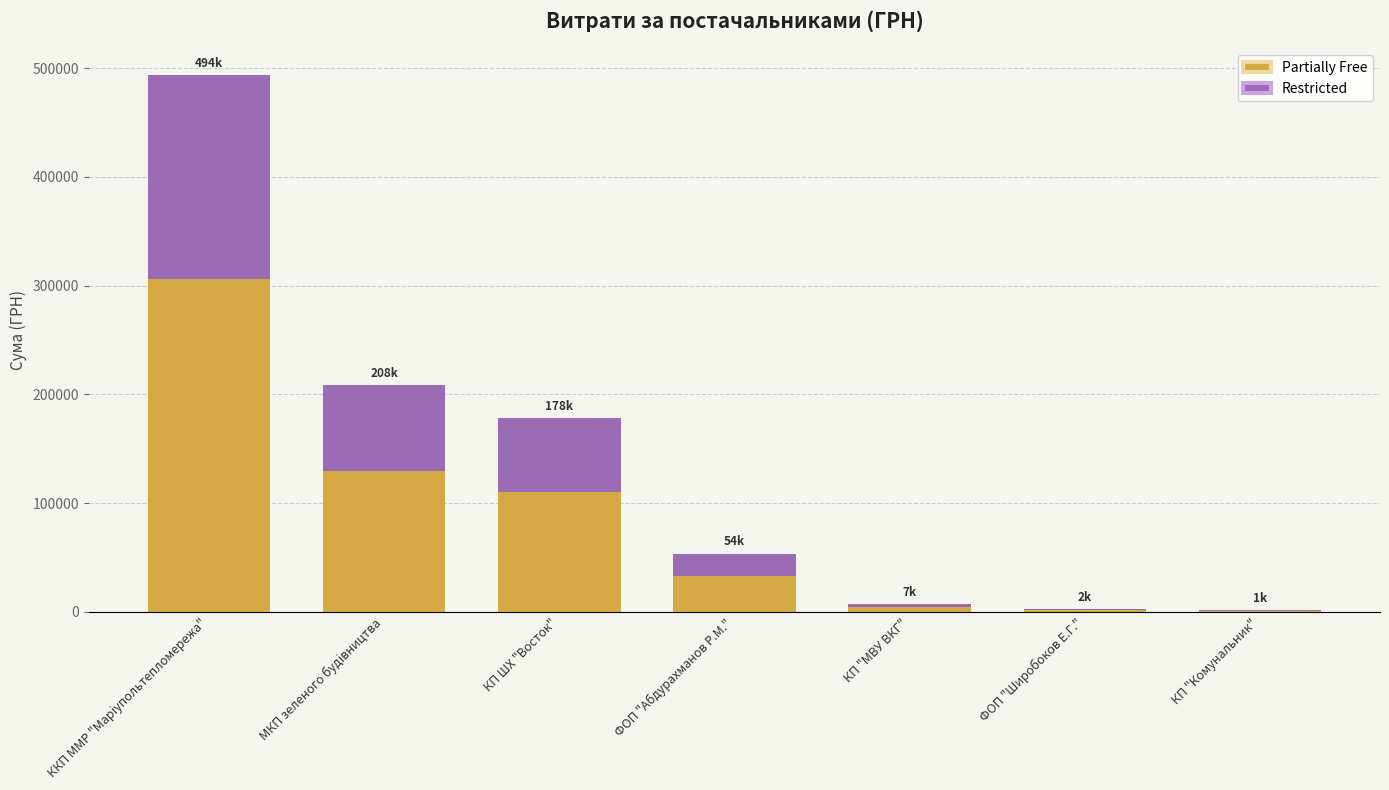

How many categories are shown in the chart?

7